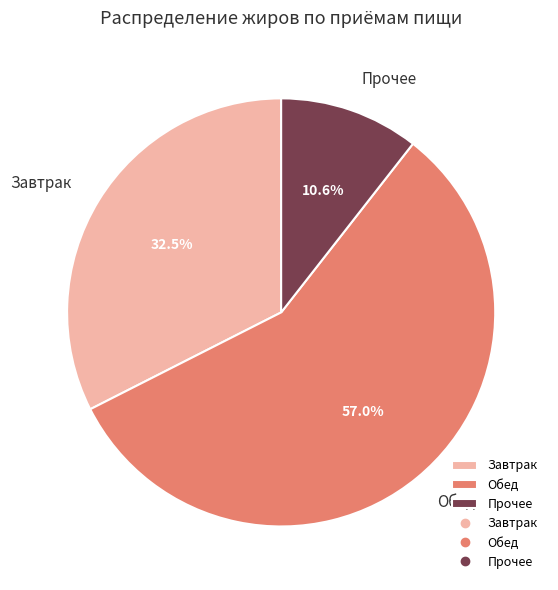

What percentage is the Обед slice, to the nearest percent?

57%